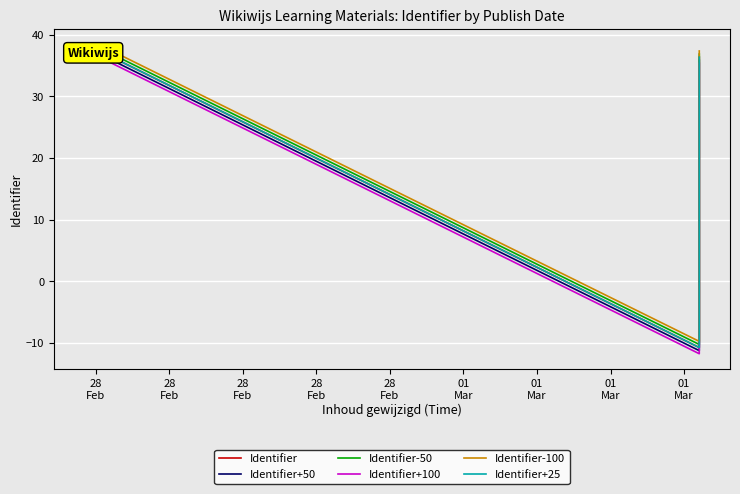

True or false: Identifier-50 has more than 1 interior local peaks.

True